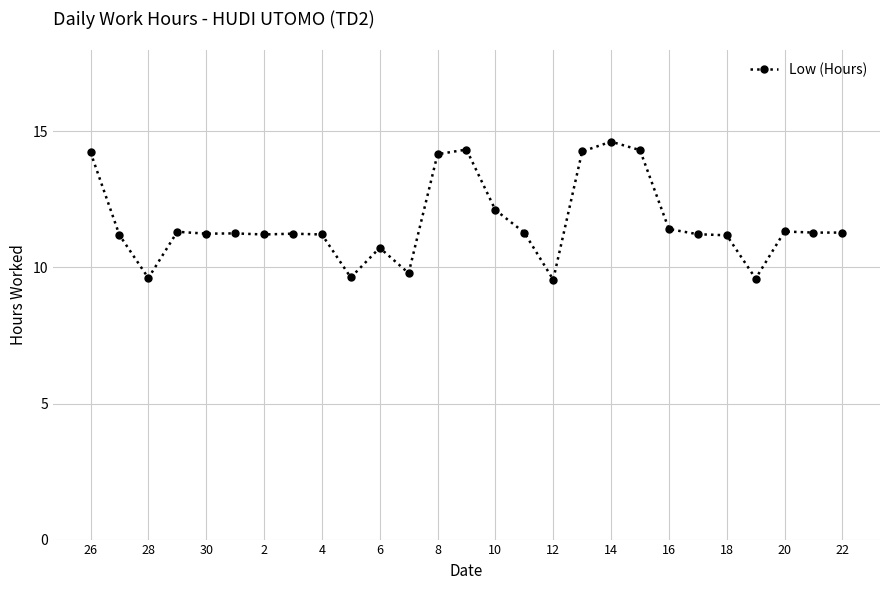

How many distinct data groups are displayed?

1